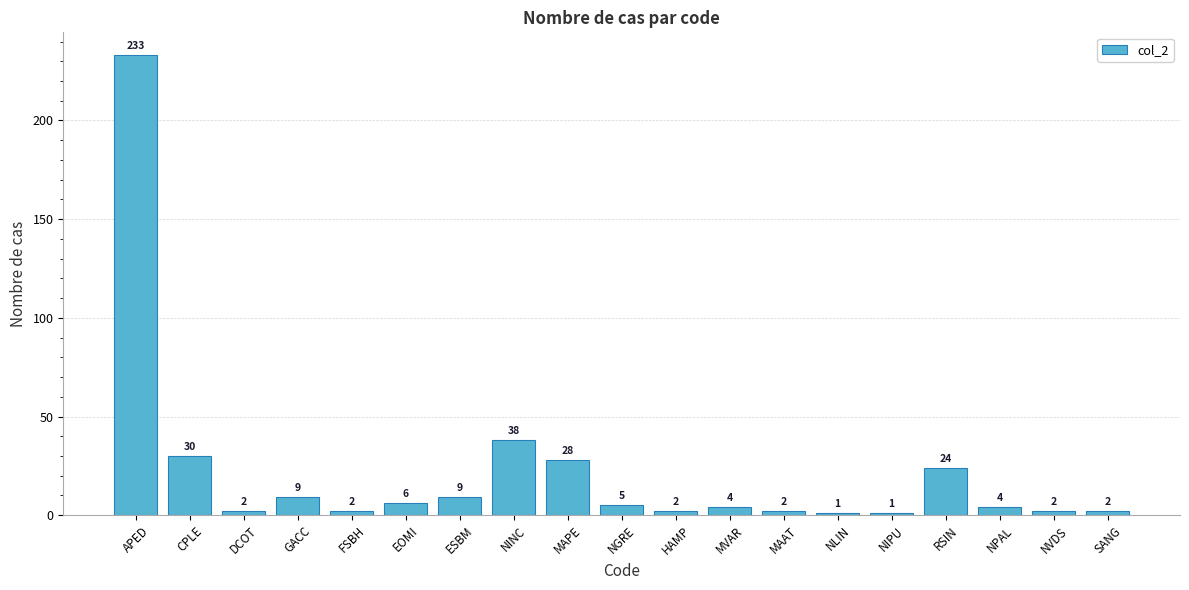

Does the chart contain stacked bars?

No